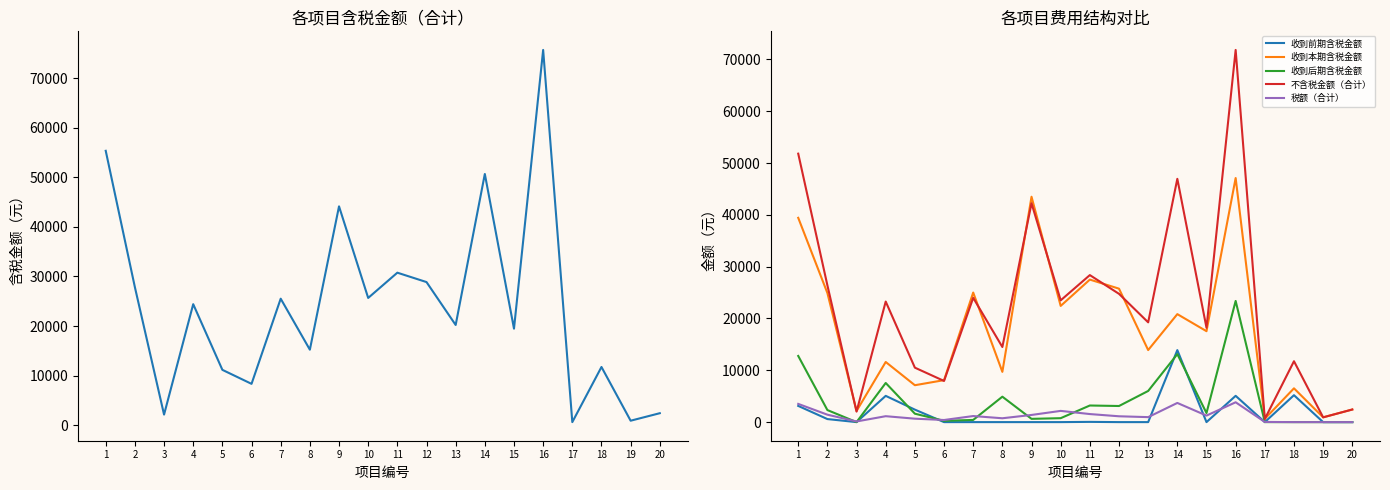

What are all the series names shown in the legend?

含税金额（合计）, 收到前期含税金额, 收到本期含税金额, 收到后期含税金额, 不含税金额（合计）, 税额（合计）